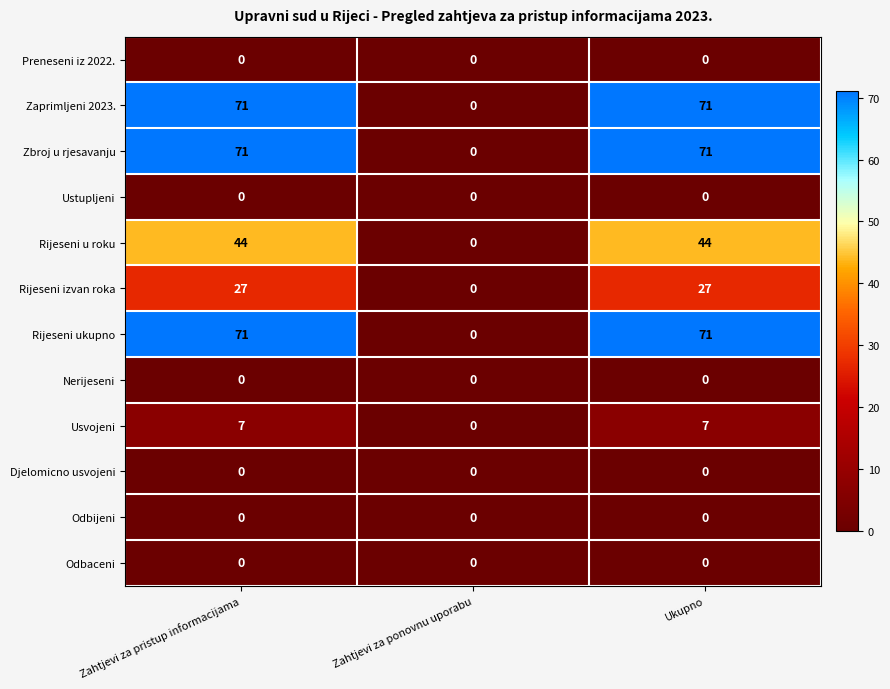

At how many categories does at least one series exceed 58?

2